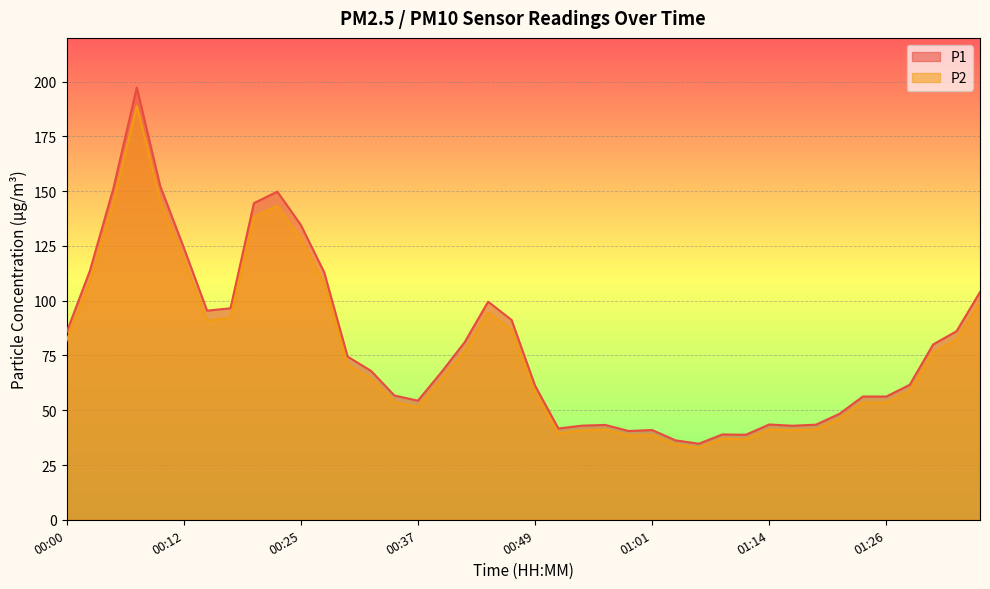

At which category does P1 reach its first local peak?

00:07